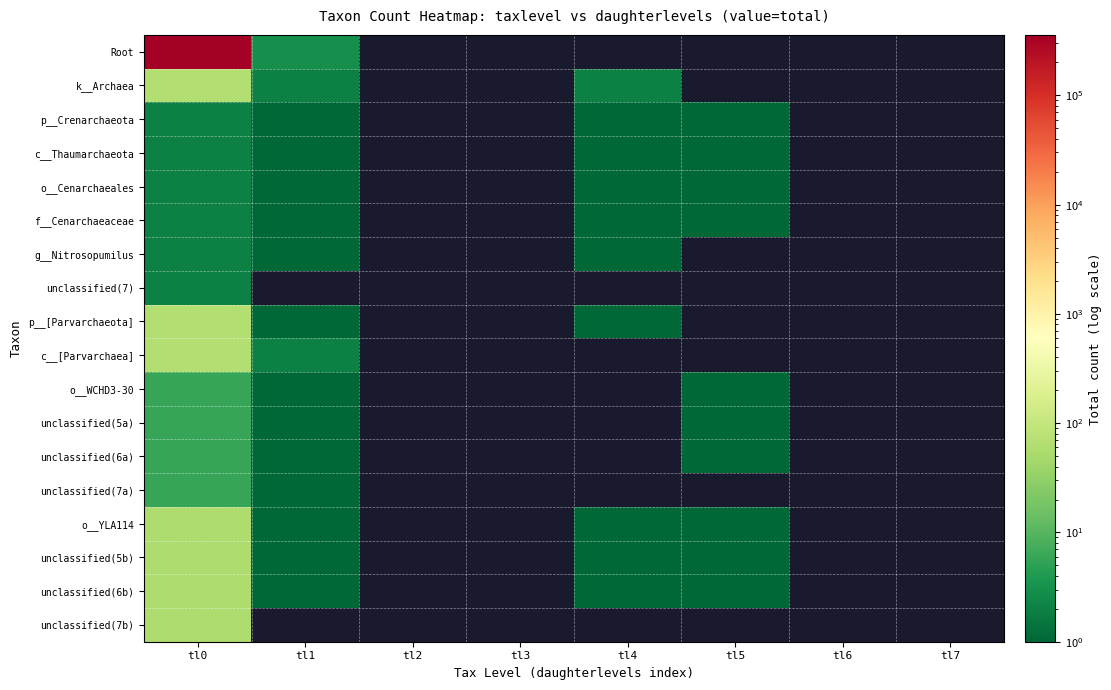

Count the number of data series in this chart.

18